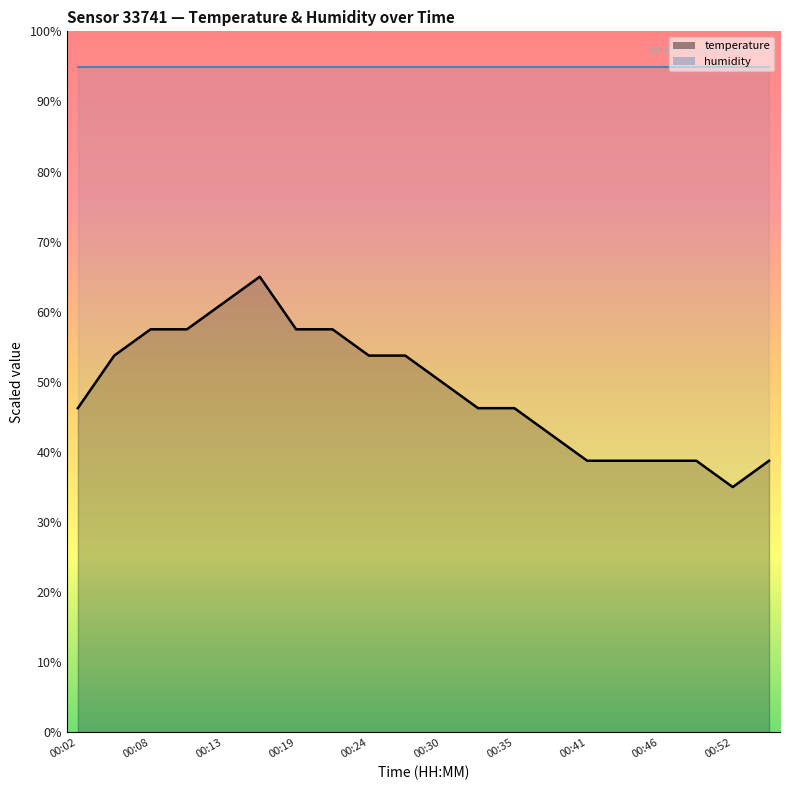

Reading left to right, what are all the values shown in this chart?

00:02=46.2	00:05=53.7	00:08=57.5	00:10=57.5	00:13=61.2	00:16=65.0	00:19=57.5	00:21=57.5	00:24=53.7	00:27=53.7	00:30=50.0	00:33=46.2	00:35=46.2	00:38=42.5	00:41=38.7	00:44=38.7	00:46=38.7	00:49=38.7	00:52=35.0	00:55=38.7